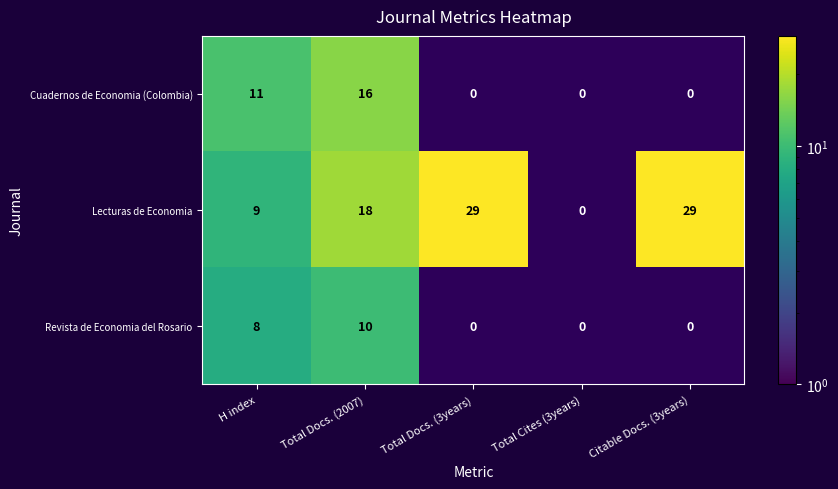

How many data points does each series have?

5